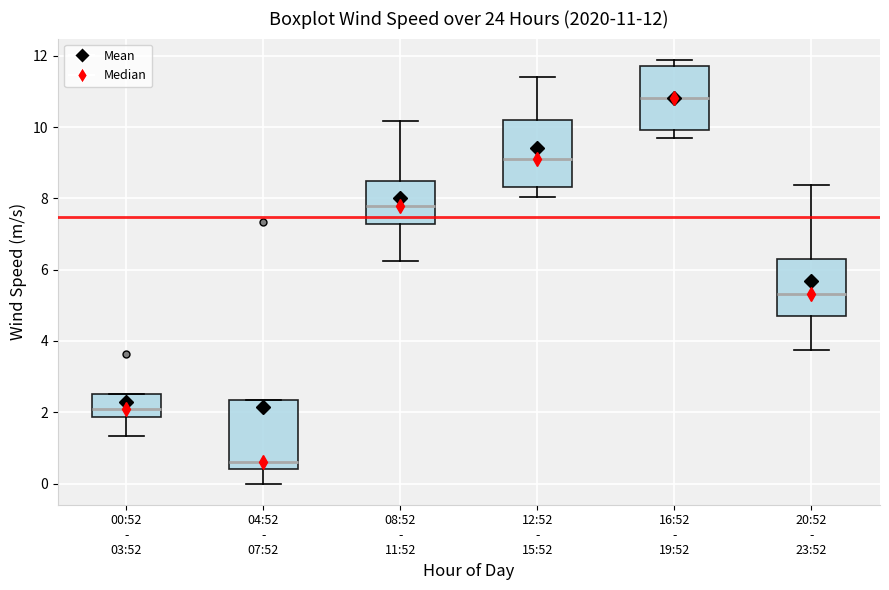

Which box's median line is the highest?

16:52 - 19:52